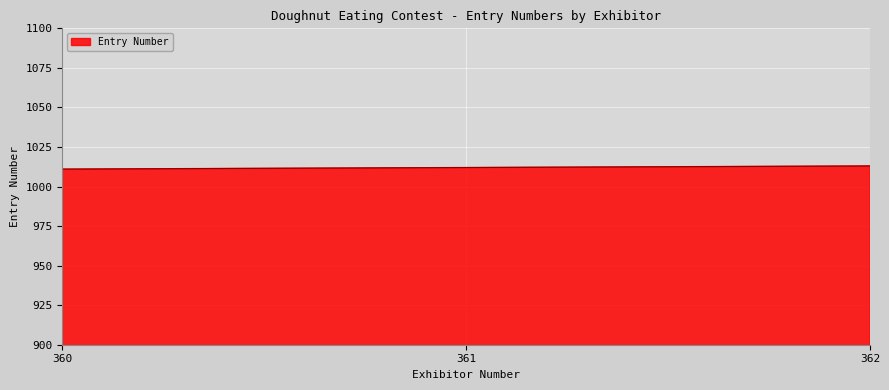

What is the difference between the values at 362 and 360?

2